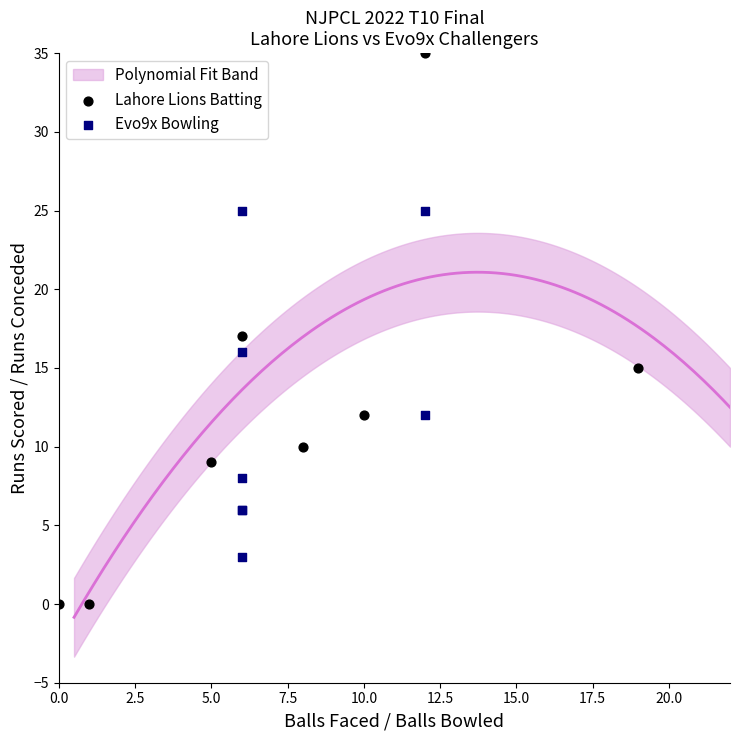

Which series contains the highest Y value?

Lahore Lions Batting